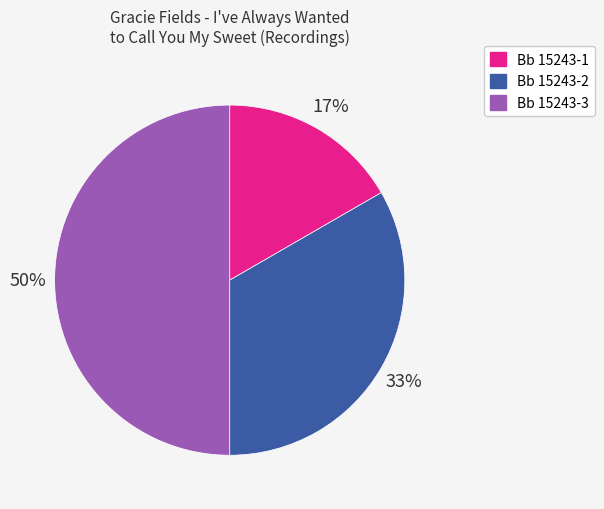

Which category has the biggest portion of the pie?

Bb 15243-3